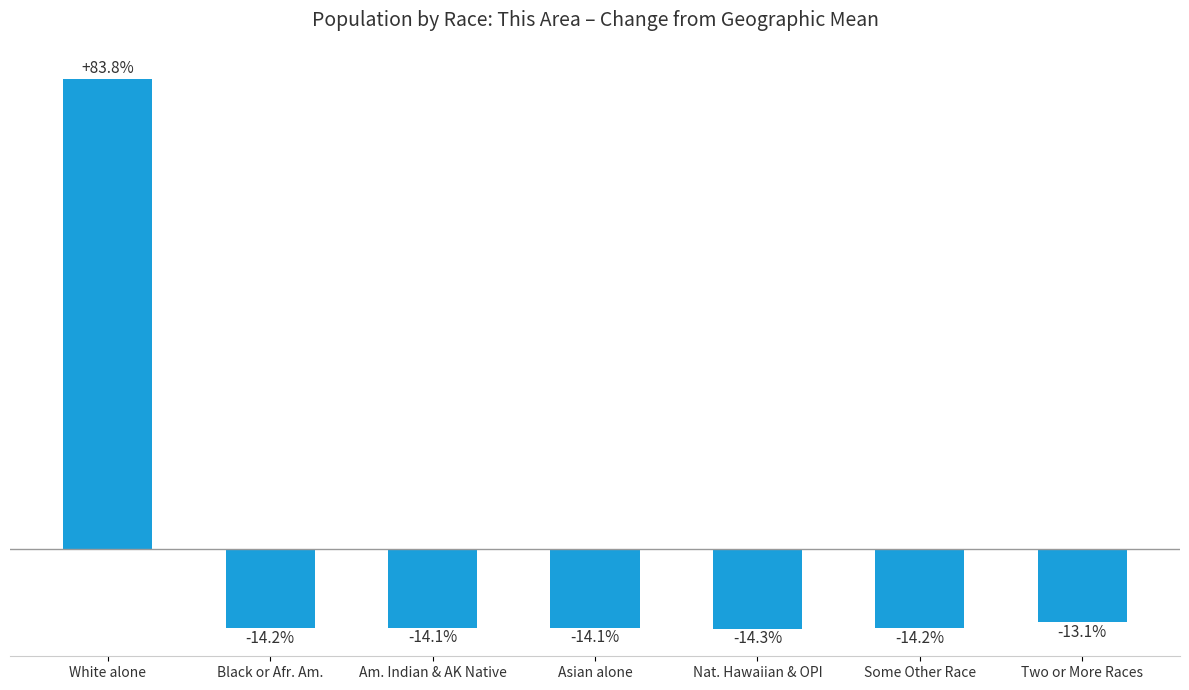

Between Asian alone and Black or Afr. Am., which is larger?

Asian alone